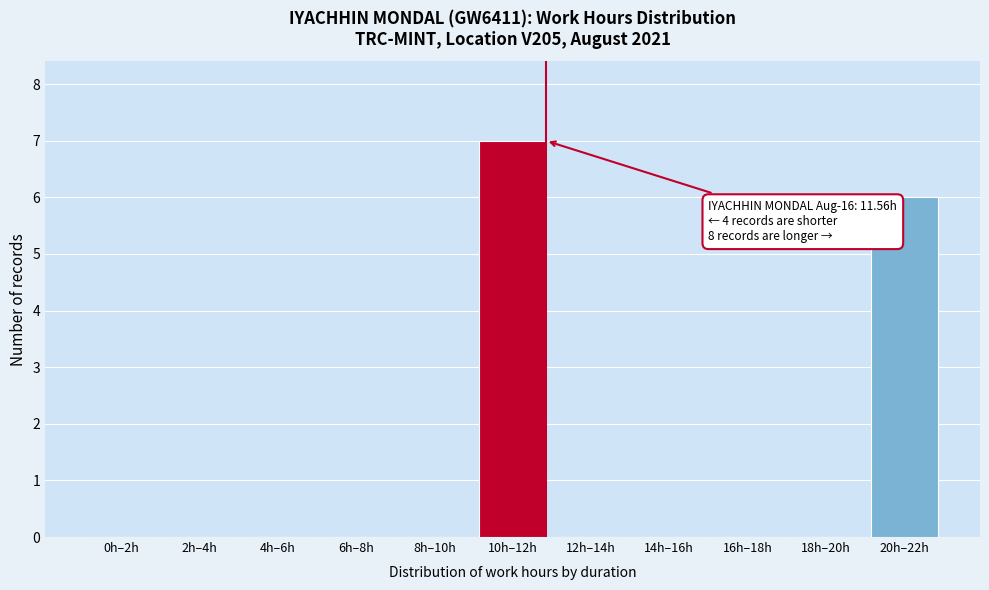

Reading left to right, what are all the values shown in this chart?

0h–2h=0	2h–4h=0	4h–6h=0	6h–8h=0	8h–10h=0	10h–12h=7	12h–14h=0	14h–16h=0	16h–18h=0	18h–20h=0	20h–22h=6